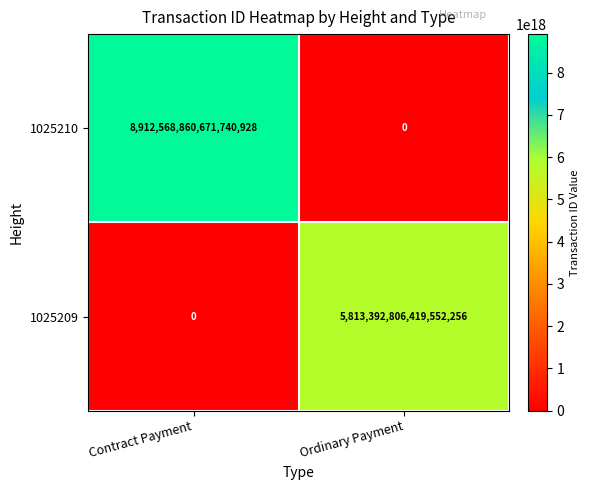

Count the number of data series in this chart.

2